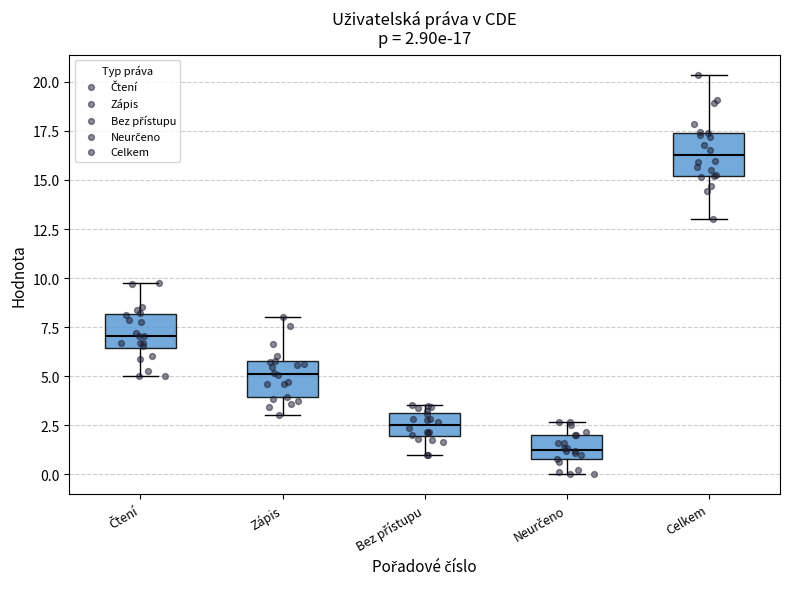

Which box has the lowest median line?

Neurčeno